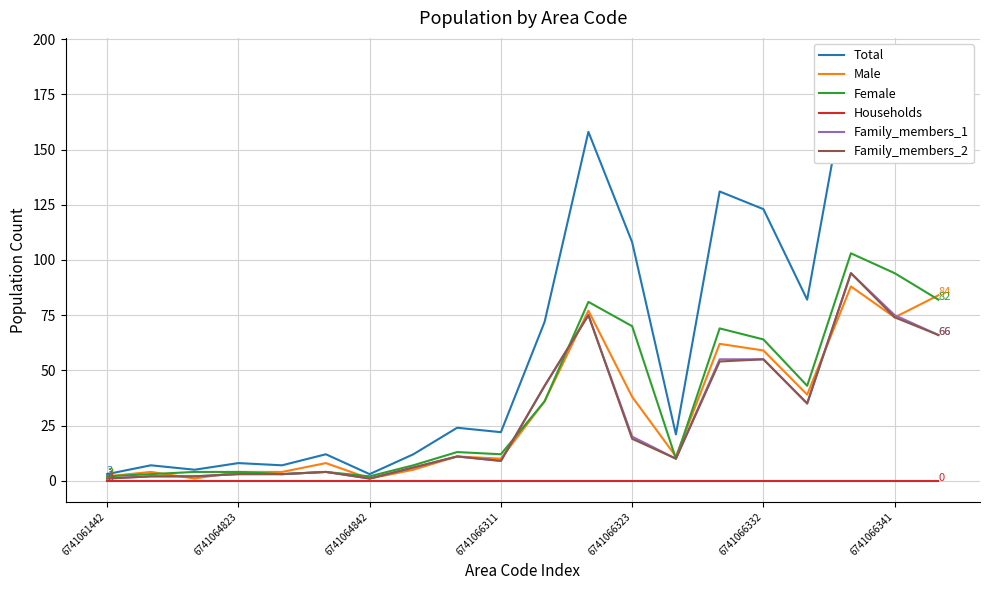

The Households series shows 0 at 6741064823. True or false?

True